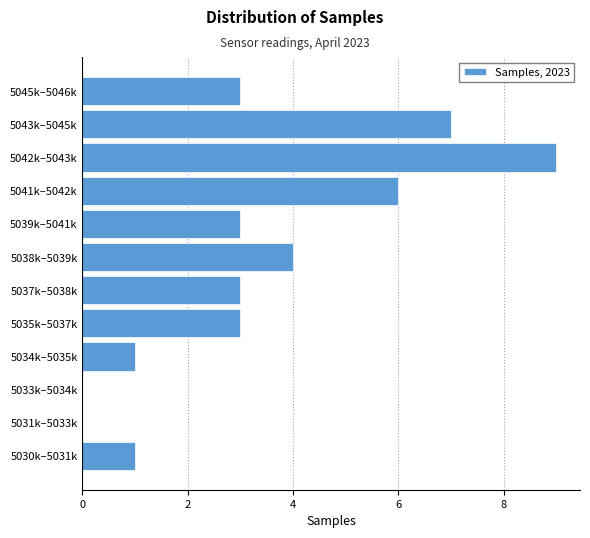

Reading bottom to top, extract all data points from this chart.

5030k–5031k=1	5031k–5033k=0	5033k–5034k=0	5034k–5035k=1	5035k–5037k=3	5037k–5038k=3	5038k–5039k=4	5039k–5041k=3	5041k–5042k=6	5042k–5043k=9	5043k–5045k=7	5045k–5046k=3